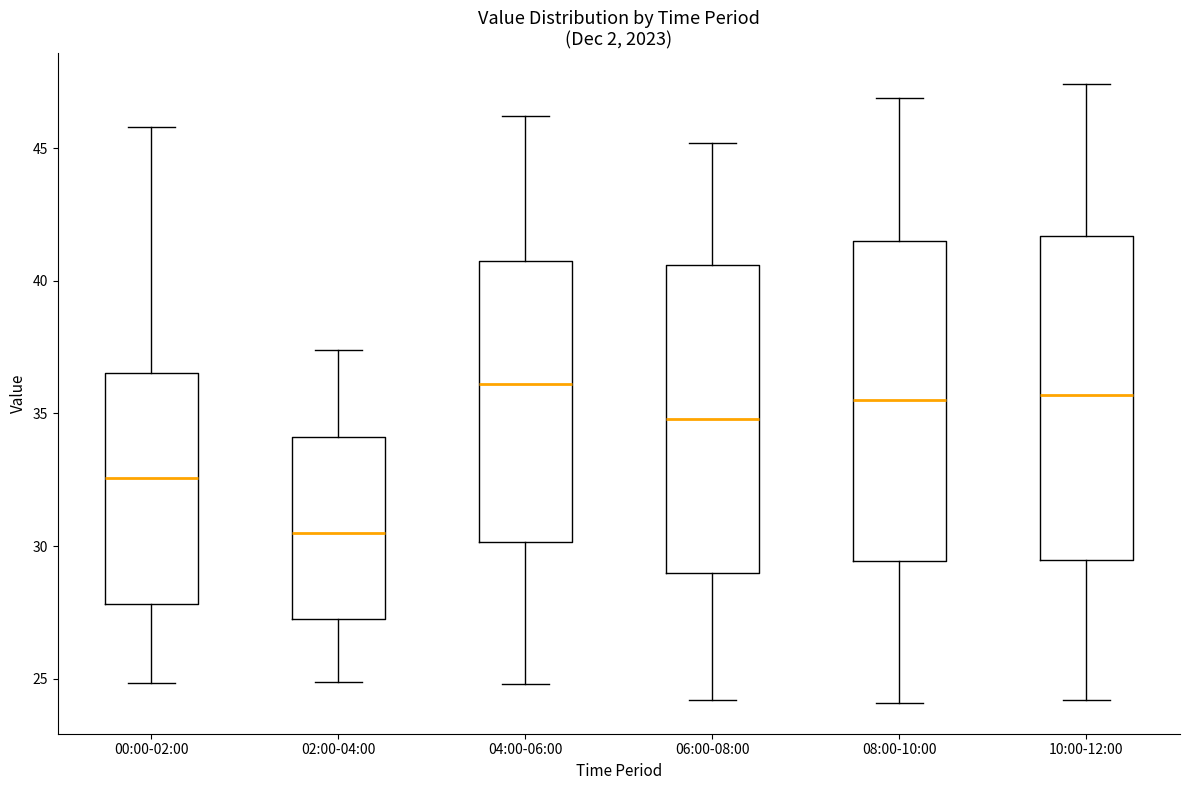

Which box's median line is the lowest?

02:00-04:00